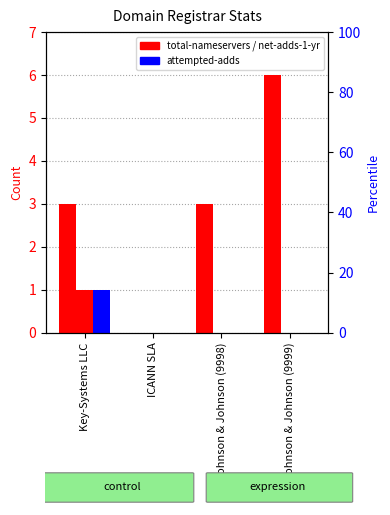

What is the difference between the attempted-adds values at Key-Systems LLC and Johnson & Johnson (9998)?

1